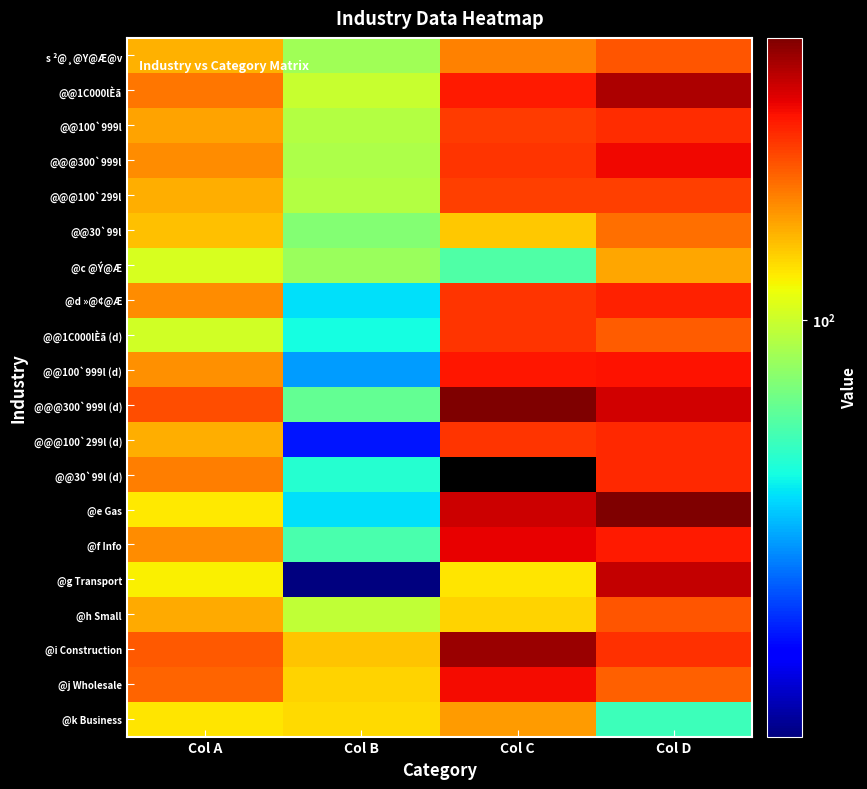

At which category is the sum across all series the highest?

Col D